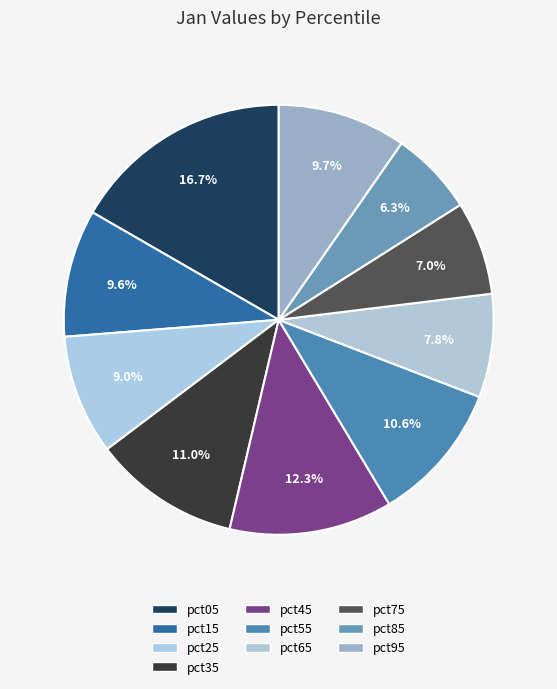

Rank the categories by value from highest to lowest.

pct05, pct45, pct35, pct55, pct95, pct15, pct25, pct65, pct75, pct85